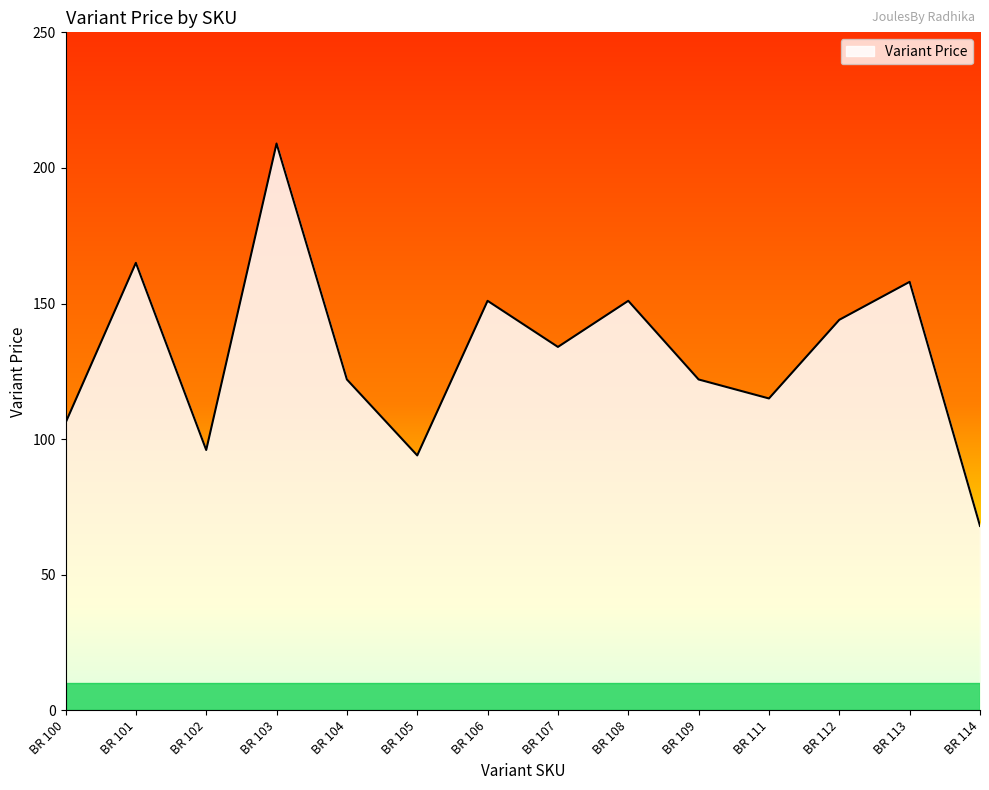

What is the maximum value shown in the chart?

209